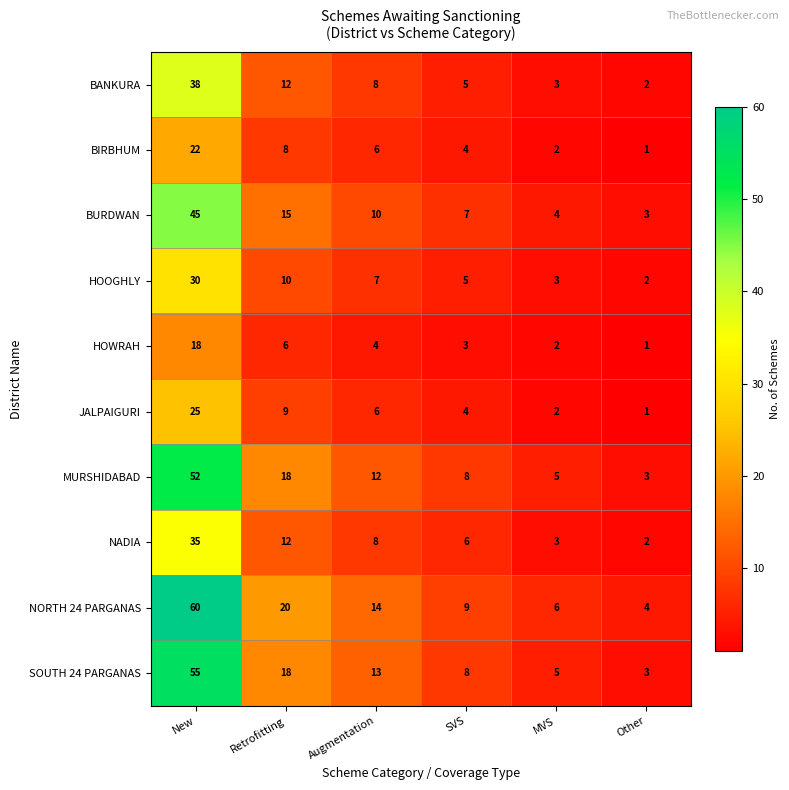

Which series has the largest total across all categories?

NORTH 24 PARGANAS